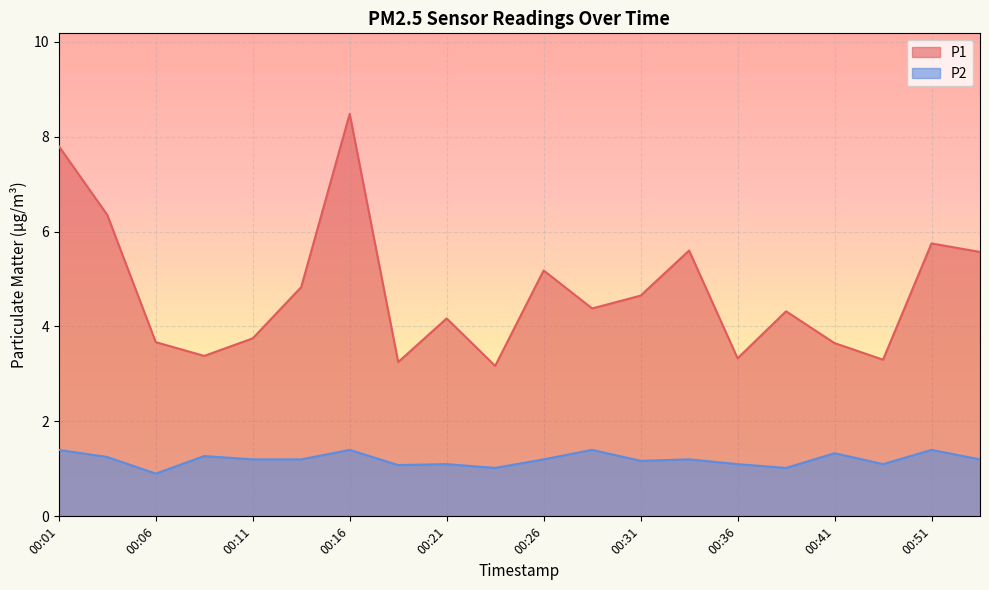

What is the spread (max minus min) of values at 00:51?

4.3